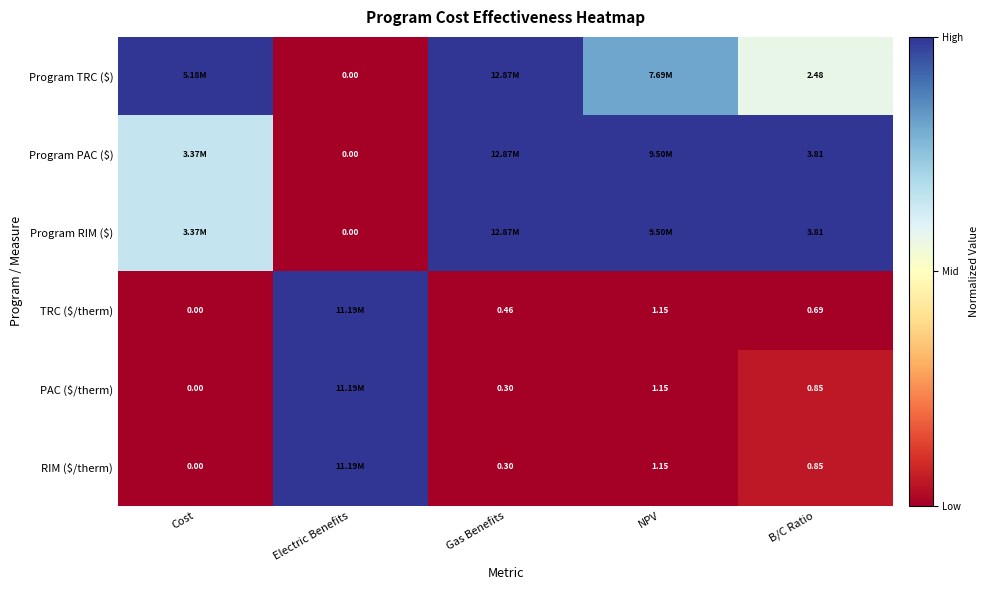

At which category is the sum across all series the highest?

Gas Benefits